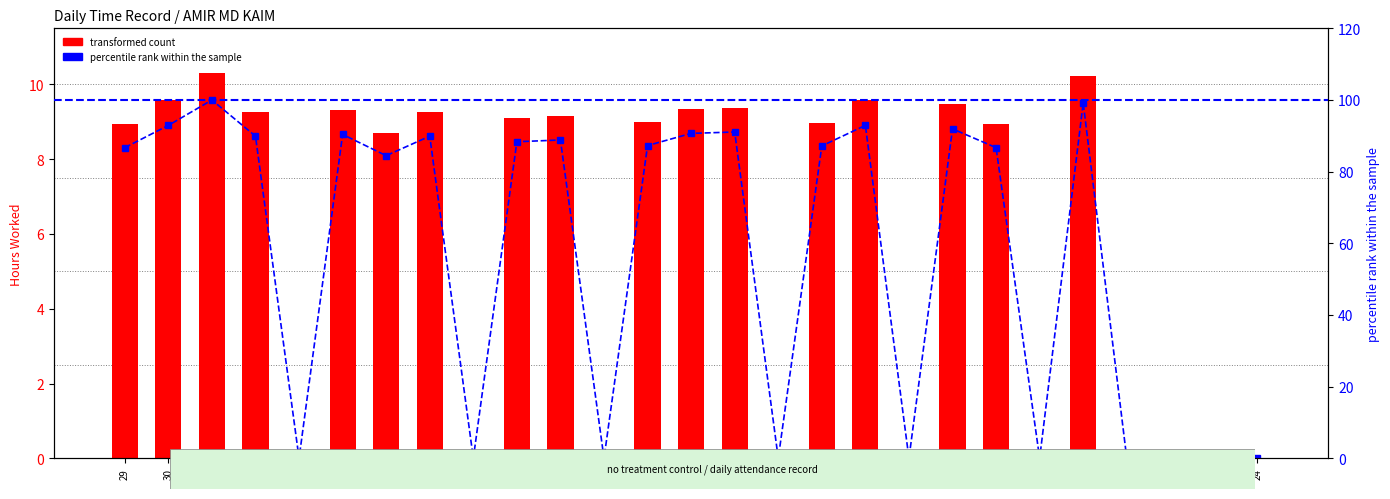

Reading left to right, what are all the values shown in this chart?

transformed count: 8.9	9.6	10.3	9.3	0.0	9.3	8.7	9.3	0.0	9.1	9.2	0.0	9.0	9.3	9.4	0.0	9.0	9.6	0.0	9.5	8.9	0.0	10.2	0.0	0.0	0.0	0.0
percentile rank within the sample: 86.7	92.9	100.0	89.9	0.0	90.4	84.5	89.9	0.0	88.3	88.8	0.0	87.3	90.7	91.1	0.0	87.2	92.9	0.0	91.9	86.7	0.0	99.2	0.0	0.0	0.0	0.0